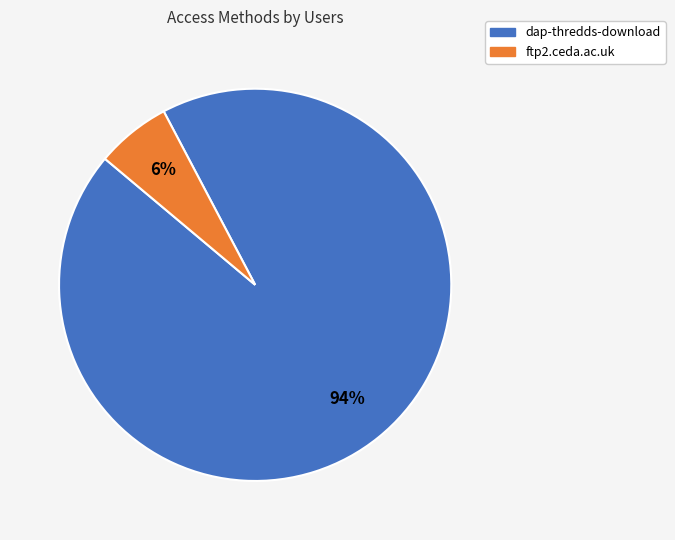

To the nearest percent, what is the difference between the largest and smallest slice percentages?

88%